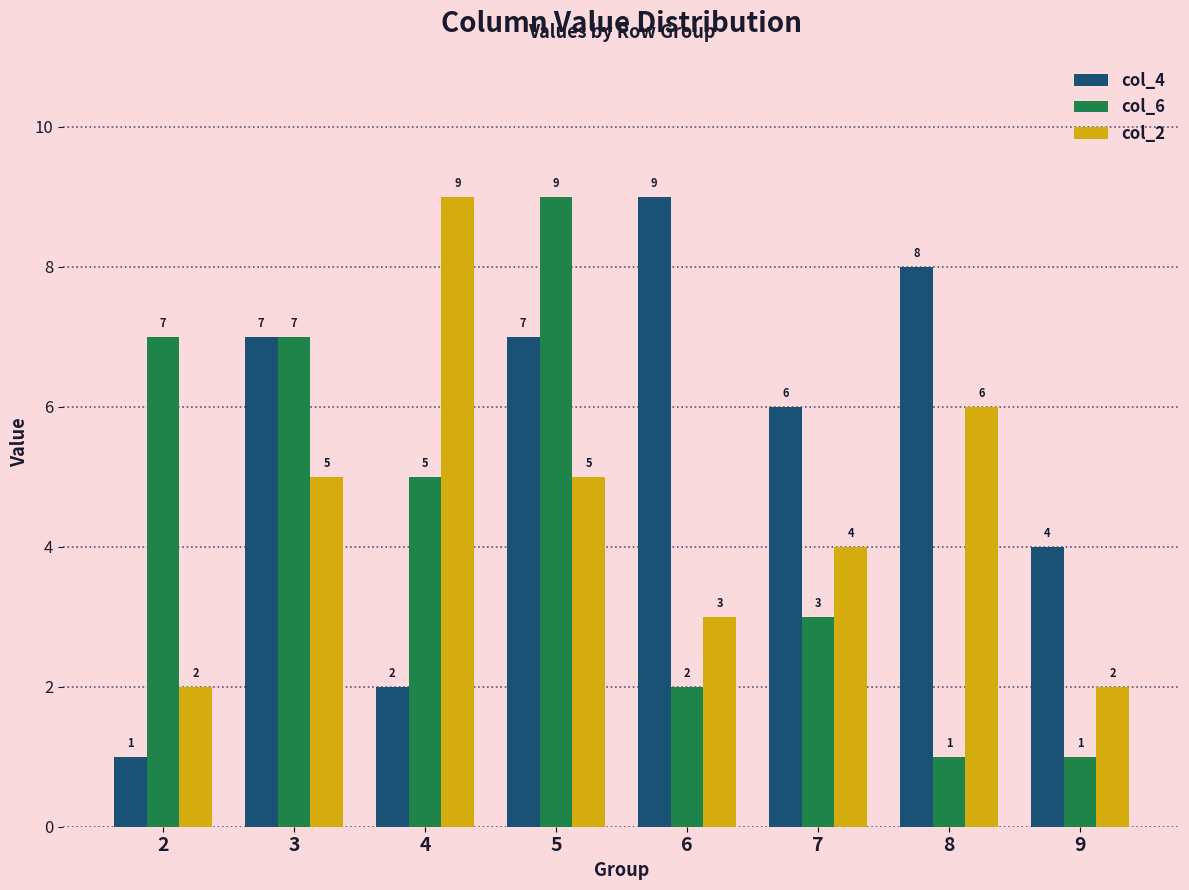

How many values in the col_6 series are below 5?

4